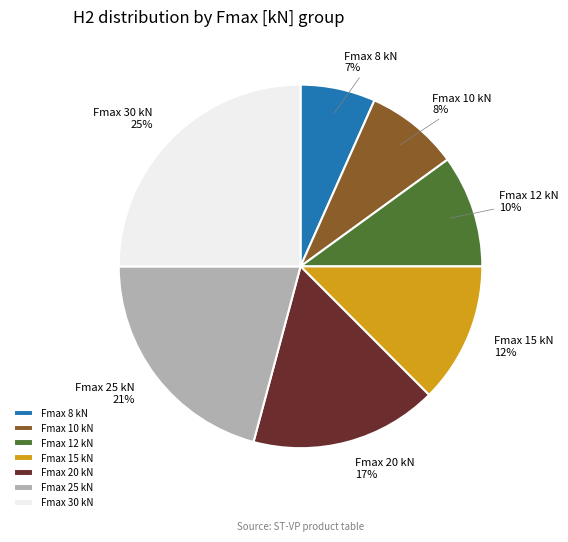

Is the sum of Fmax 20 kN and Fmax 15 kN greater than half?

No